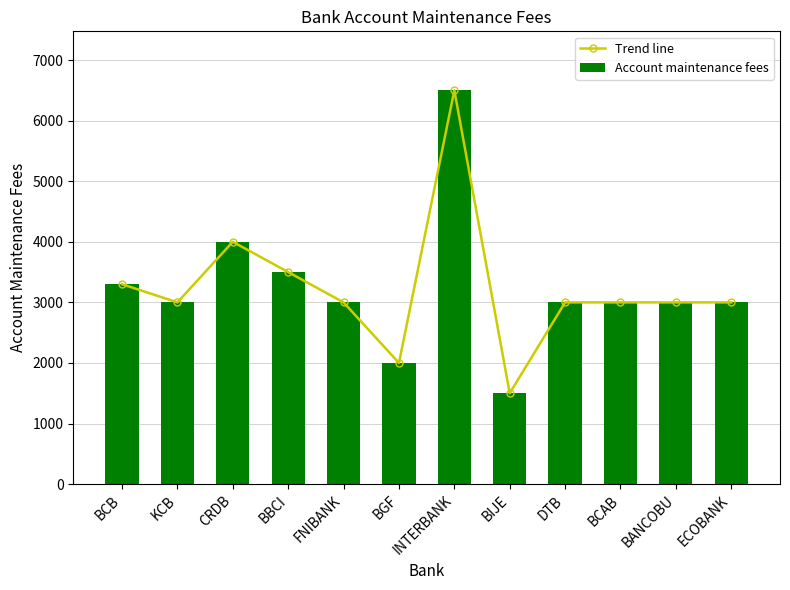

Read the Trend line value at FNIBANK, to the nearest 100.

3000